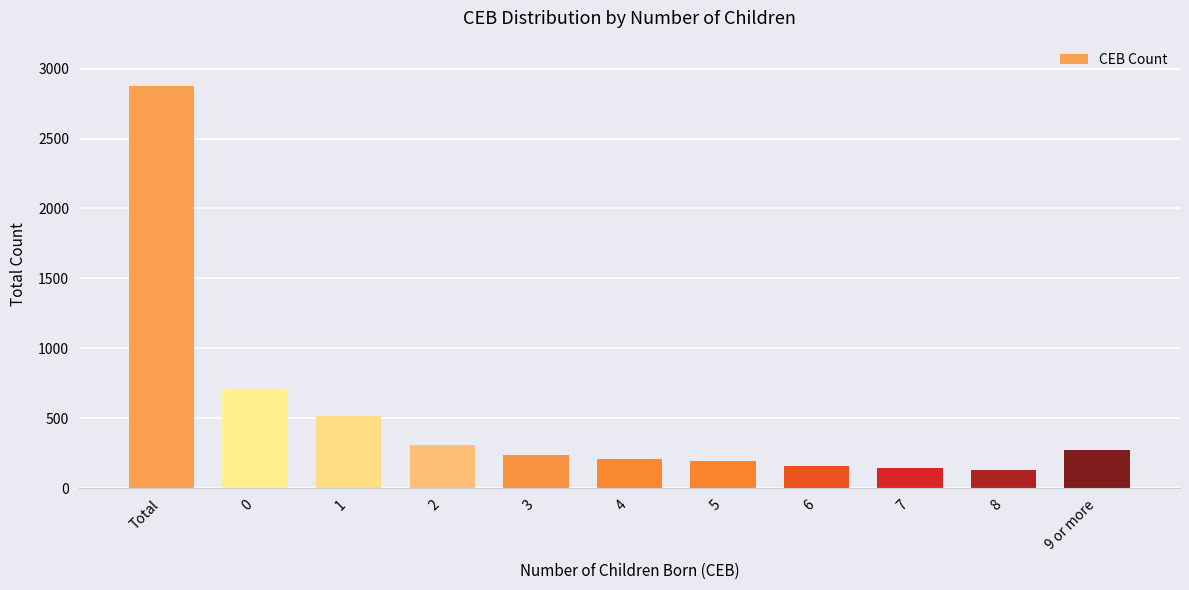

How many bars are there in total?

11